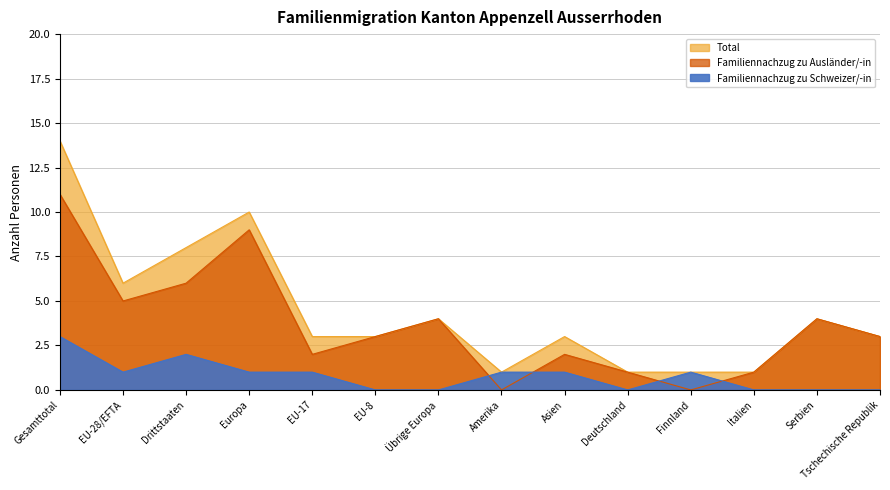

Which has a higher value, EU-28/EFTA or EU-8?

EU-28/EFTA